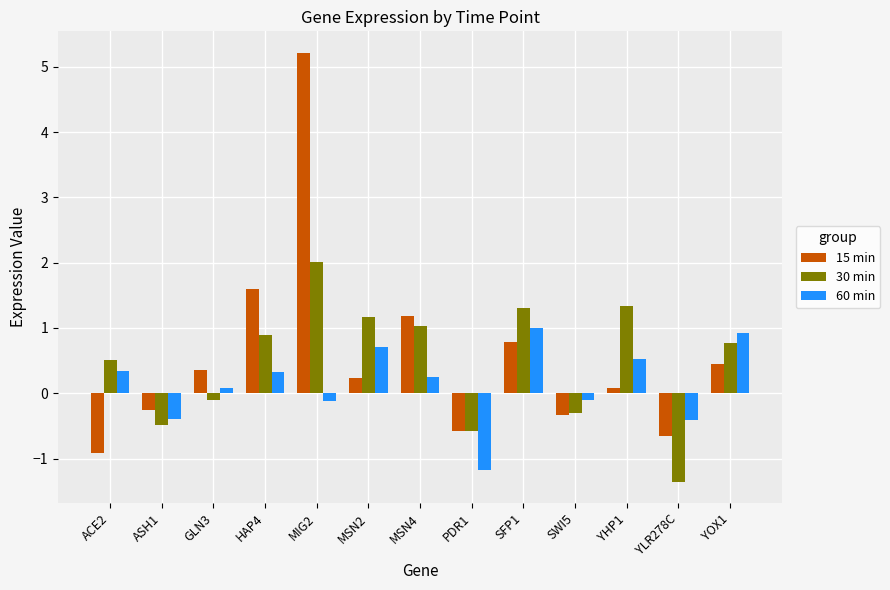

Where does the 60 min series first go above 0?

ACE2